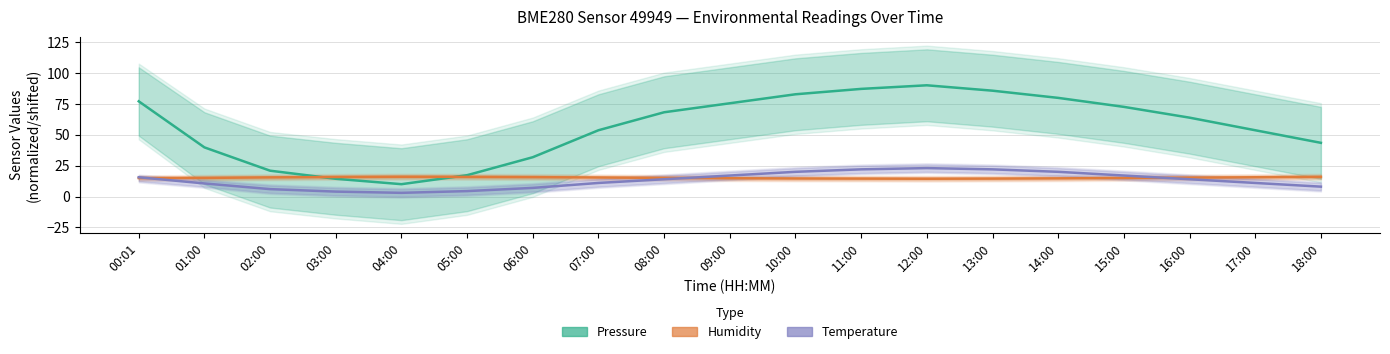

What is the sum of the Temperature (°C, scaled) values at 09:00 and 05:00?

21.4